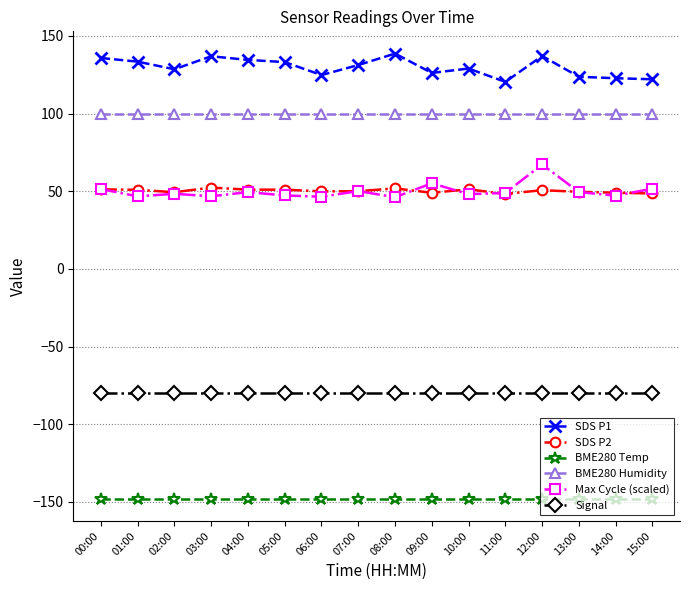

How many data points does each series have?

16